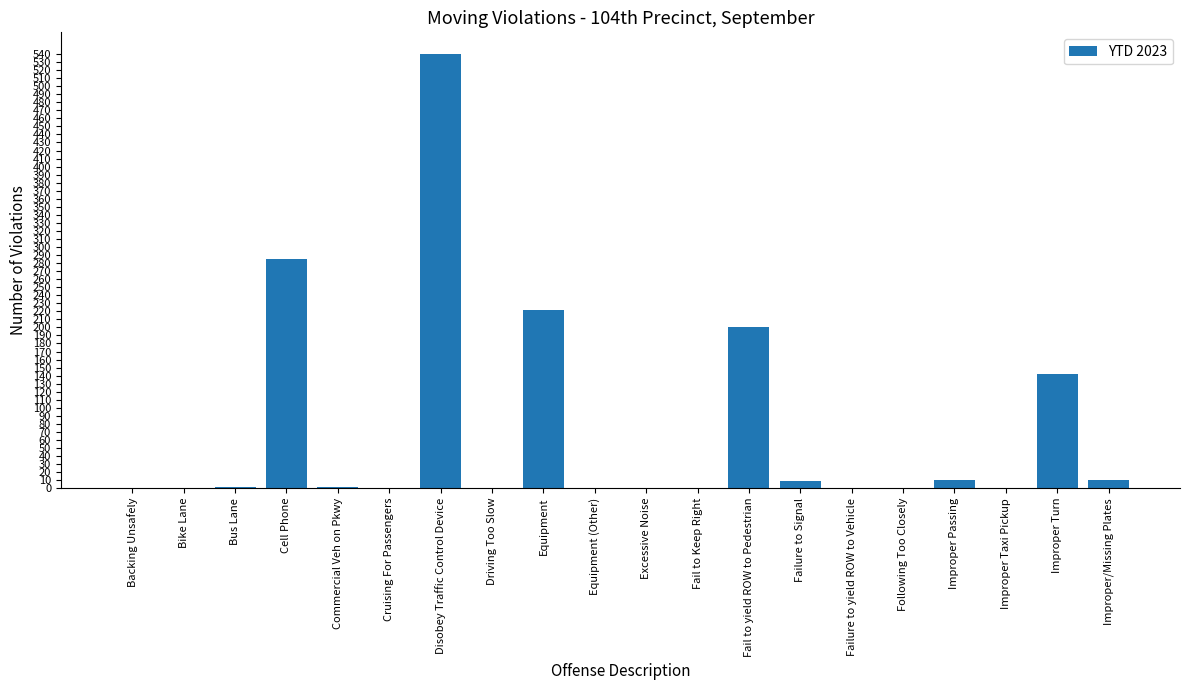

Is it true that the value at Improper Turn is 142?

True